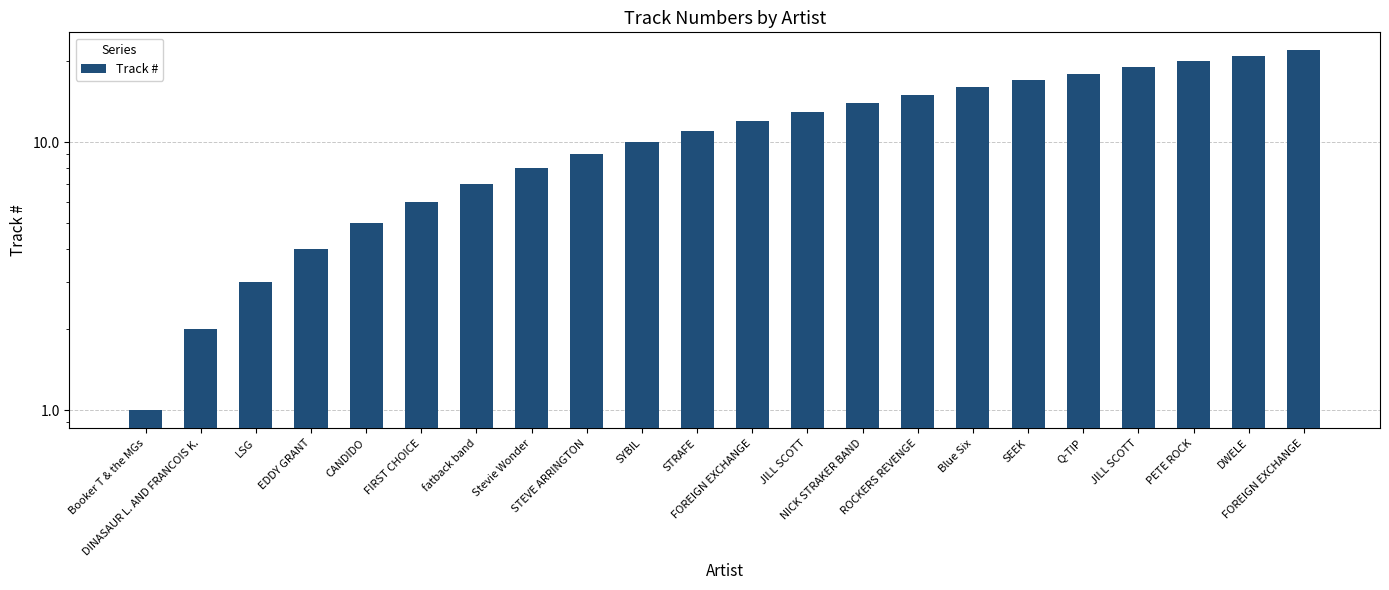

What is the value of the 21st bar from the left?

21